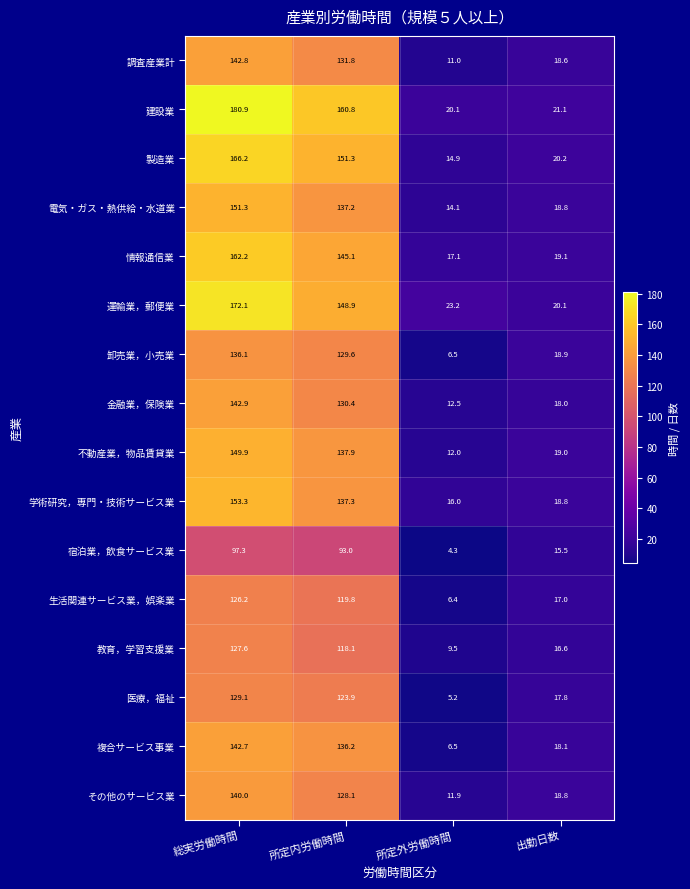

At which category does the chart reach its peak across all series?

総実労働時間